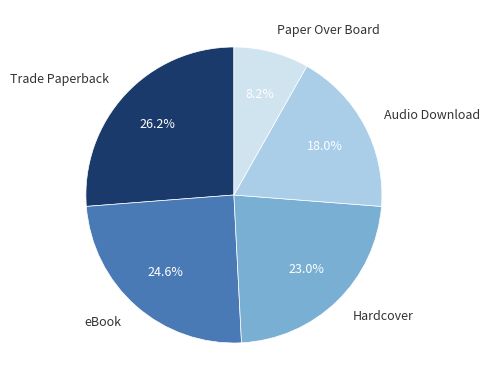

Is it true that Hardcover is 12% of the pie?

False